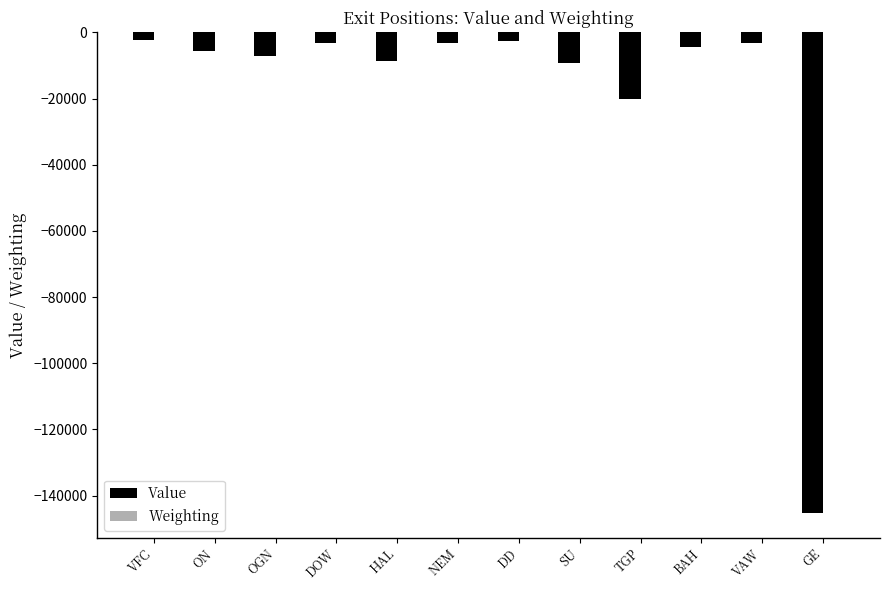

True or false: Value has a value of -6537.8 at TGP.

False